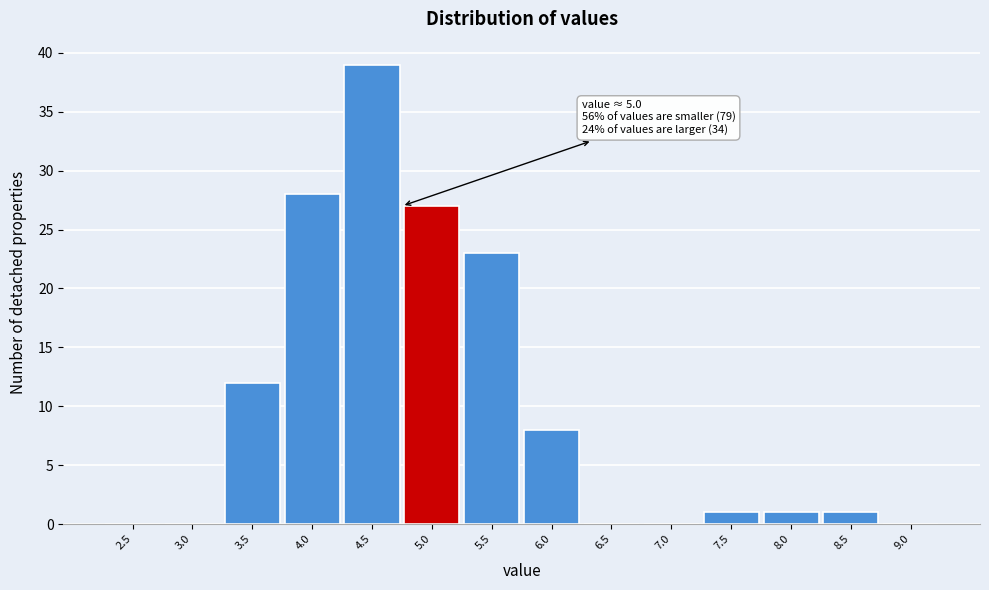

Reading left to right, extract all data points from this chart.

2.5=0	3.0=0	3.5=12	4.0=28	4.5=39	5.0=27	5.5=23	6.0=8	6.5=0	7.0=0	7.5=1	8.0=1	8.5=1	9.0=0